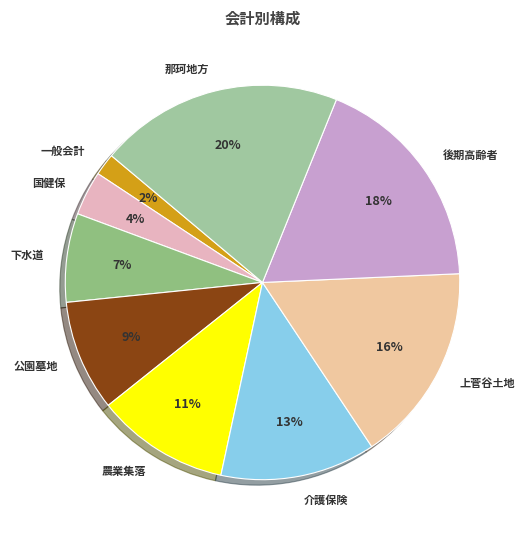

Is it true that 一般会計 is 2% of the pie?

True